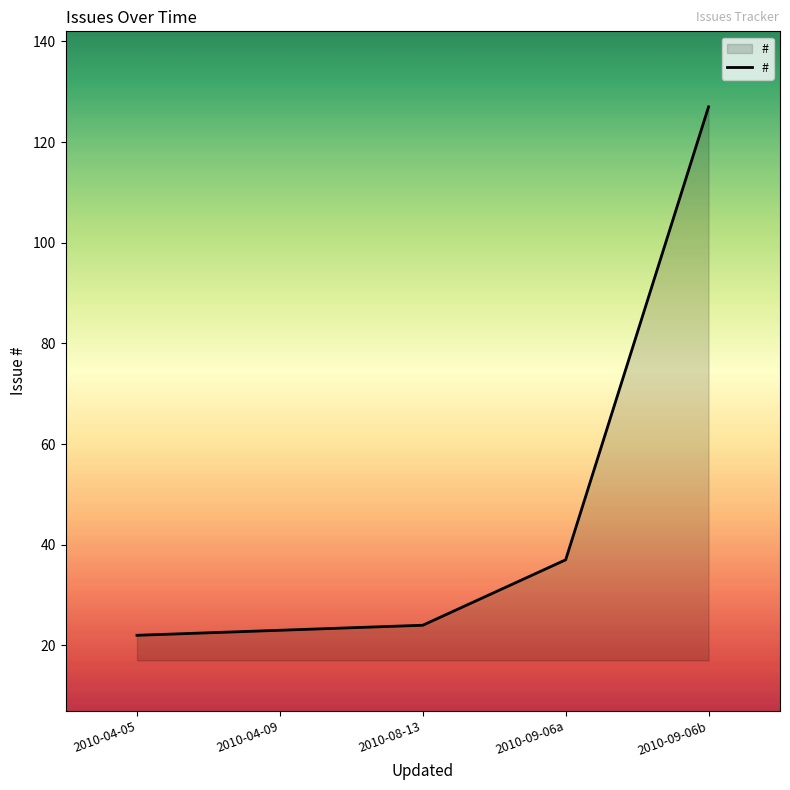

The value at 2010-08-13 is 34. True or false?

False